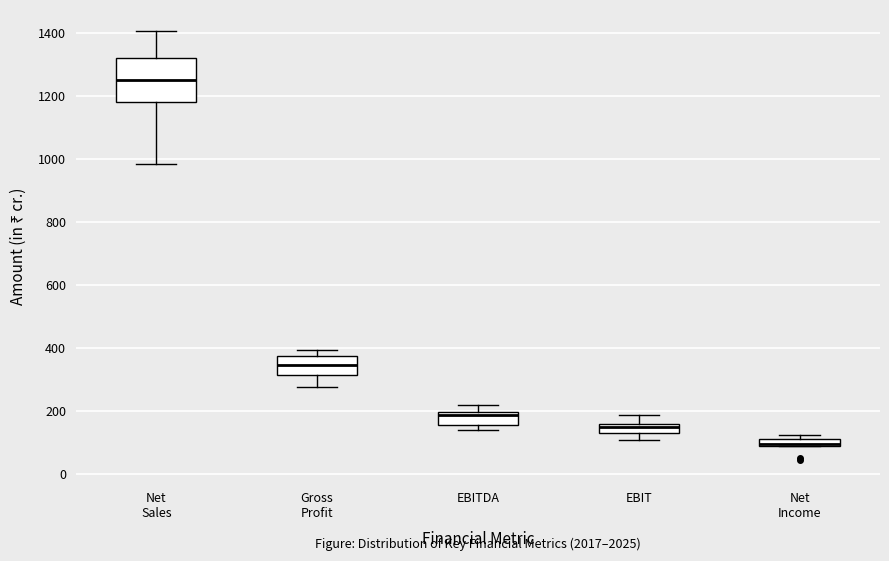

Which box is the tallest, from its lower edge to its upper edge?

Net Sales